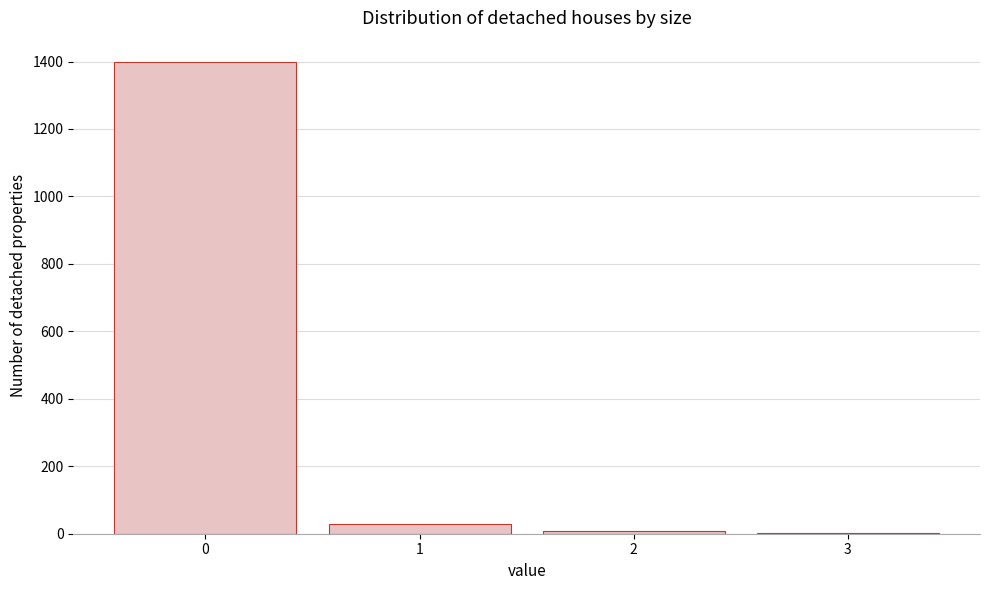

Which range on the x-axis has the tallest bar?

-0.5 to 0.5